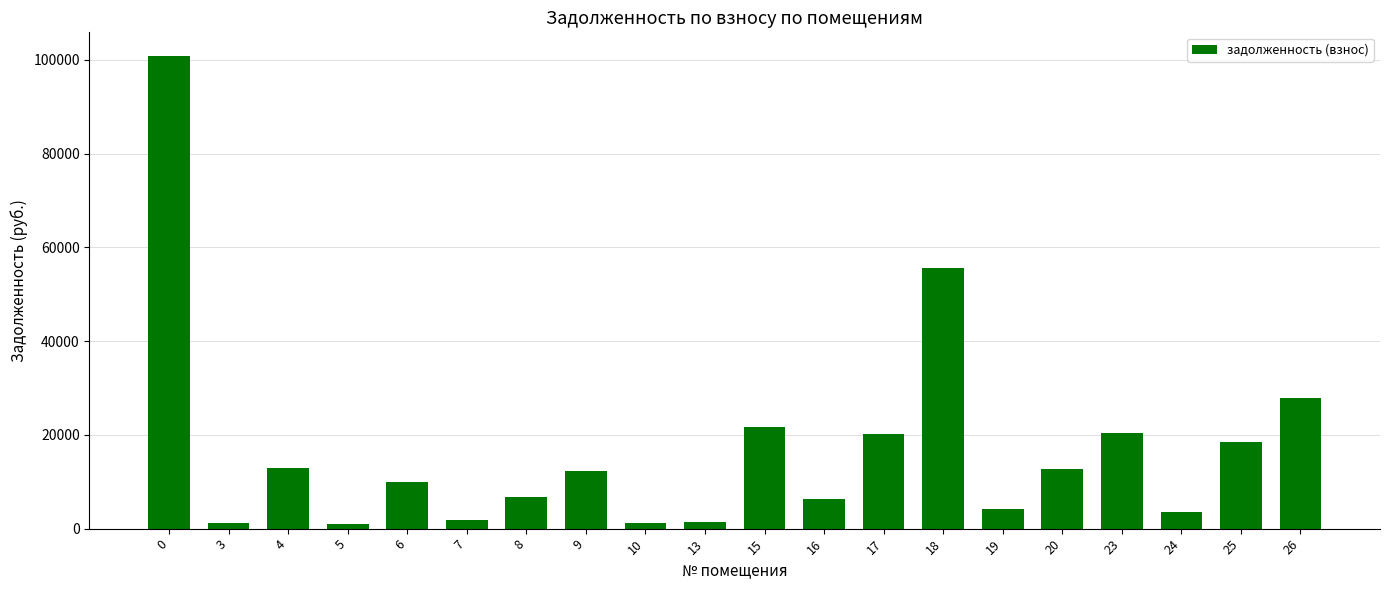

What is the value of the 19th bar from the left?

18555.3